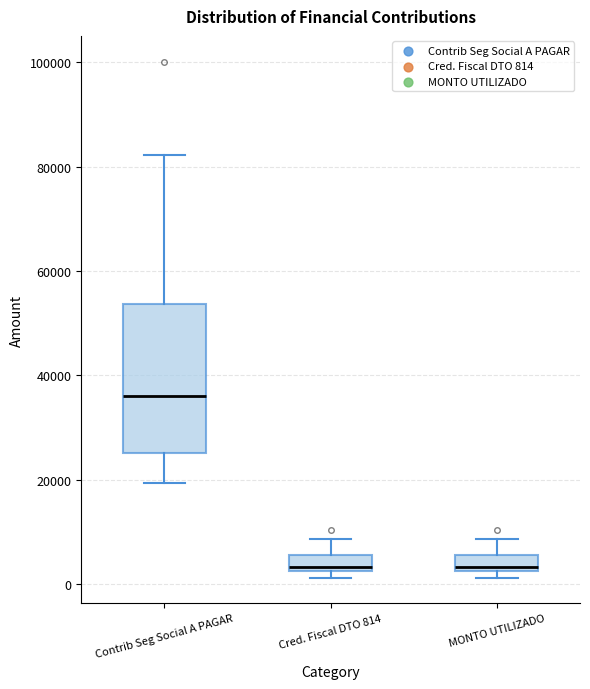

Reading left to right, transcribe this box plot: for each box, give where its median line is, the range the box spans, and where its two whiskers end, as read against the y-axis. The values are not printed on the chart, so give them approximately, as read against the axis.

Contrib Seg Social A PAGAR: median 36000, box 26000 to 54000, whiskers 20000 to 82000
Cred. Fiscal DTO 814: median 4000, box 2000 to 6000, whiskers 2000 (just below the box's lower edge) to 8000
MONTO UTILIZADO: median 4000, box 2000 to 6000, whiskers 2000 (just below the box's lower edge) to 8000